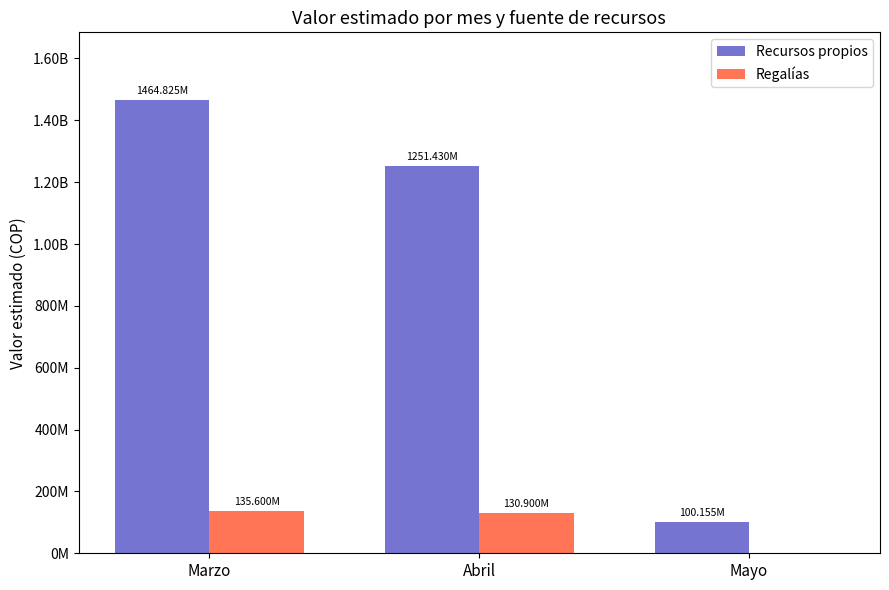

What is the value of the Recursos propios bar at the 3rd from the left?

100155000